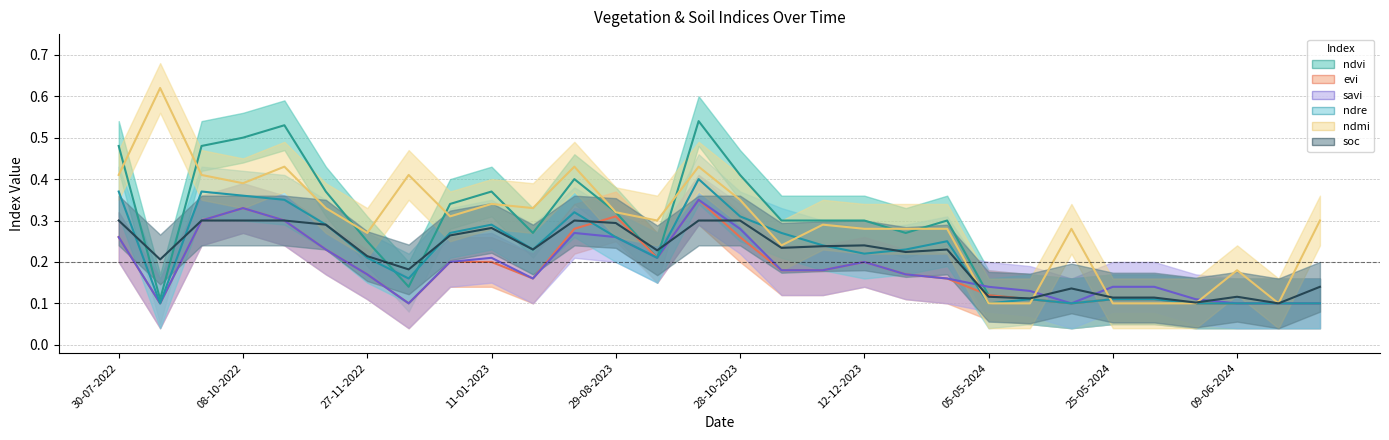

What is the value of the evi point at the 9th from the left?

0.2